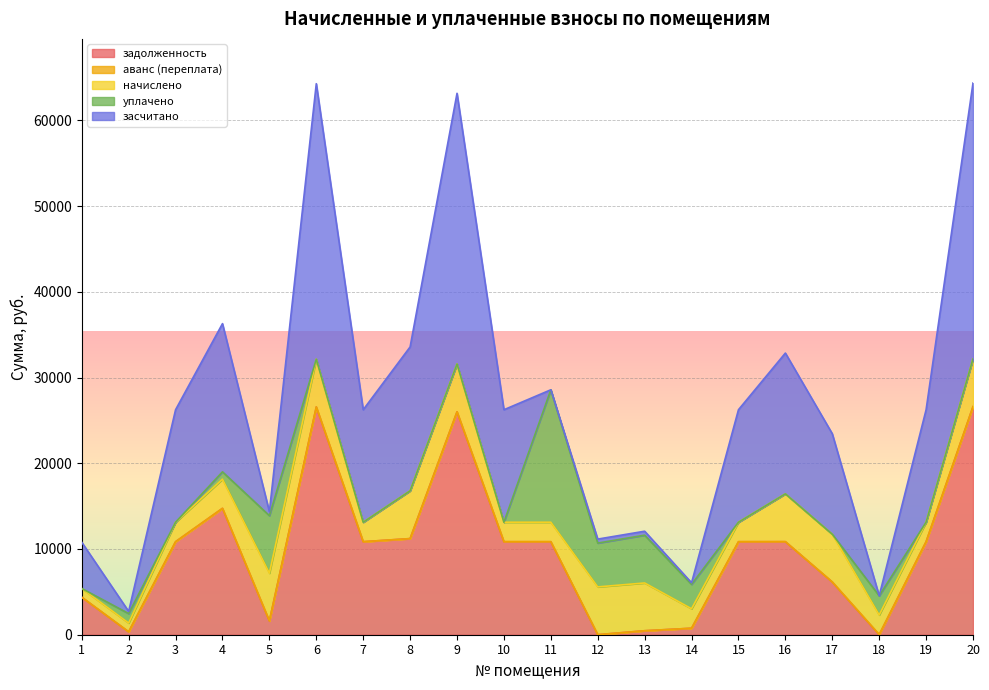

What is the maximum value for задолженность?

26604.4